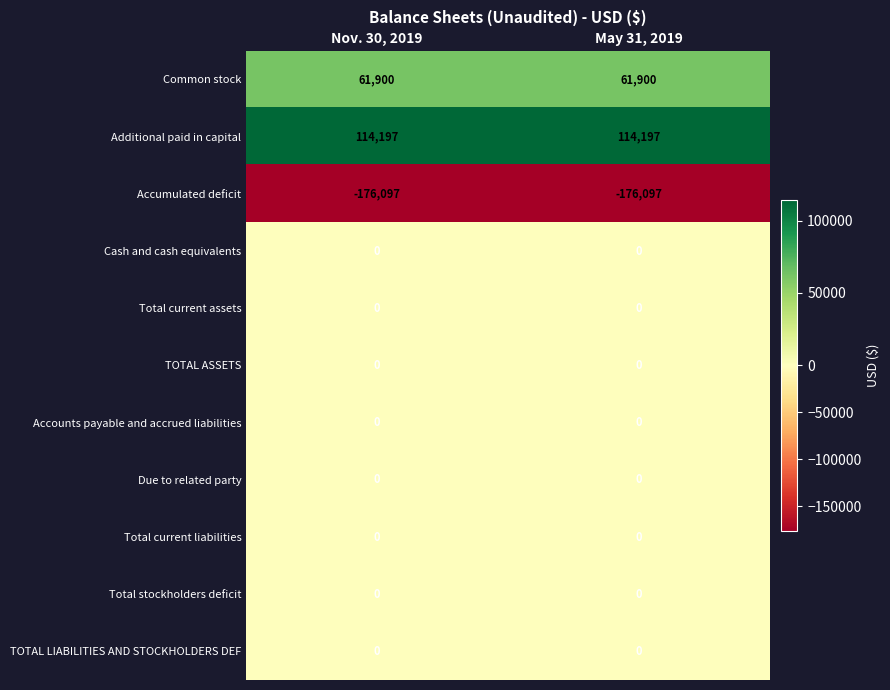

Read the Accumulated deficit value at May 31, 2019.

-176097